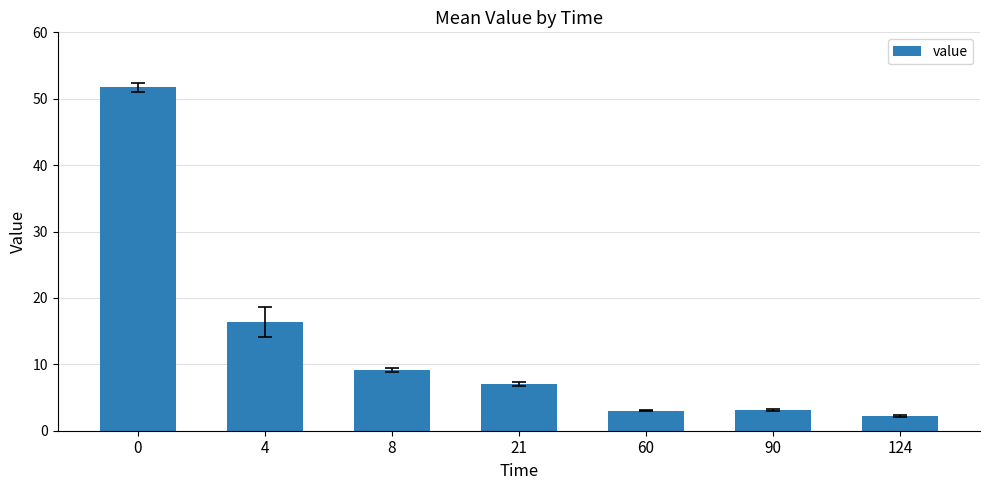

The chart shows a value of 3.1 at 90. True or false?

True